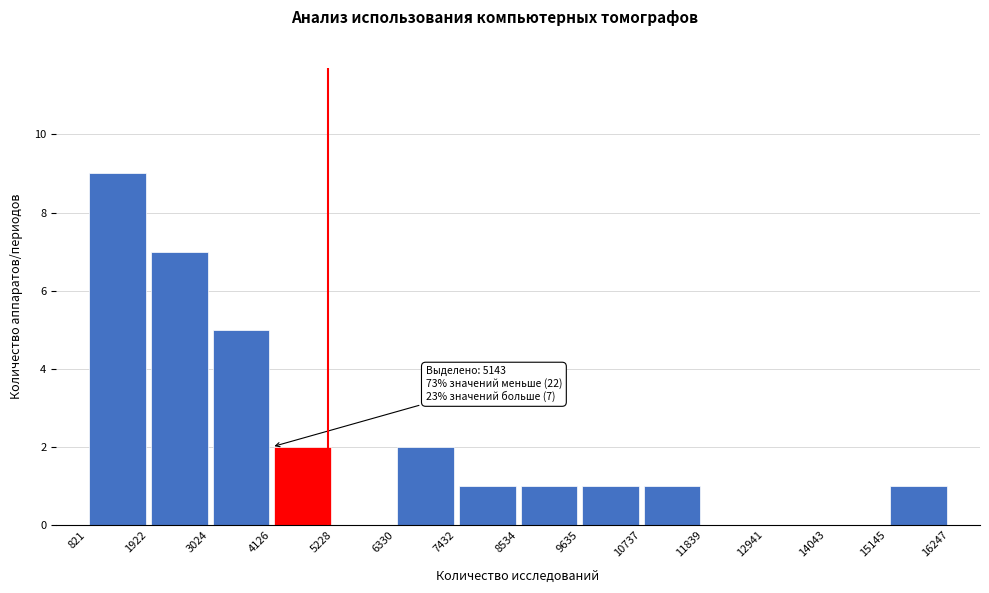

Over which range of the x-axis is the bar tallest?

821 to 1922